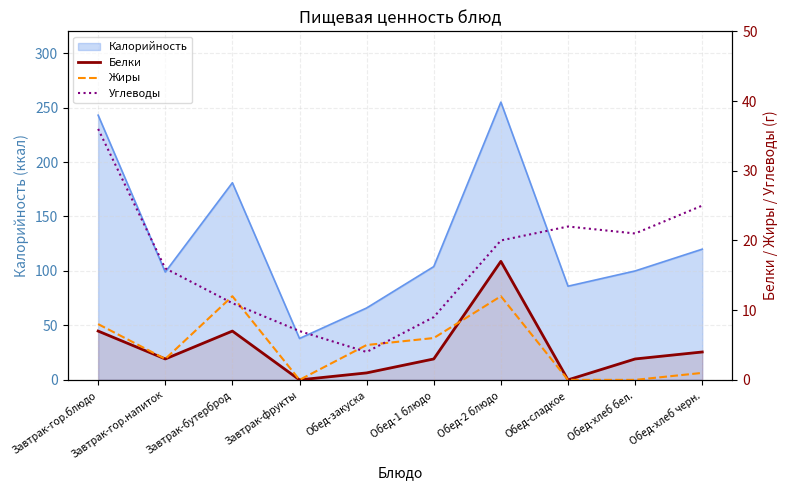

What is the difference between the Белки values at Обед-1 блюдо and Обед-сладкое?

3